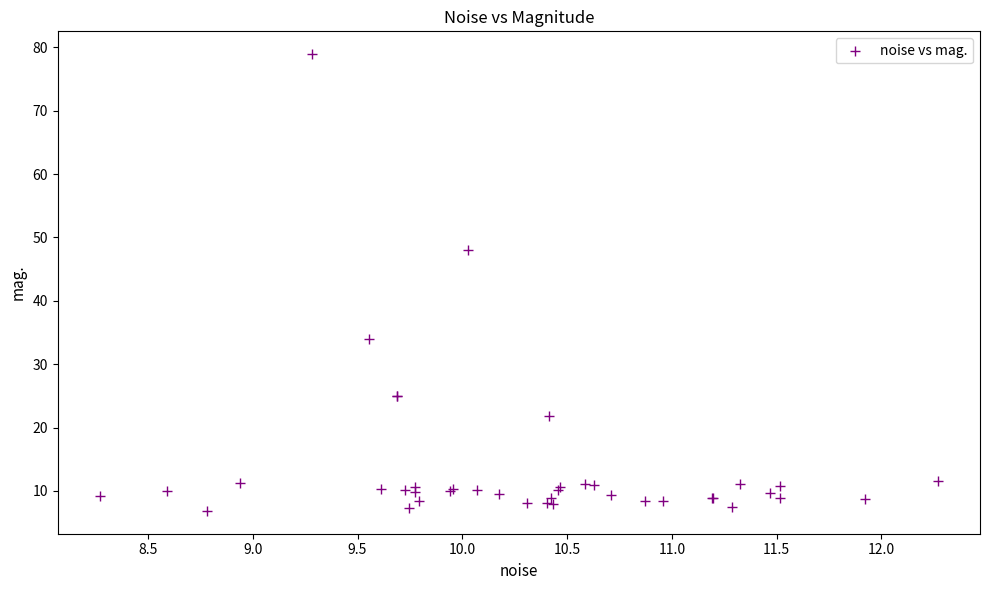

What Y value in the scatter plot is closest to 42?

48.1